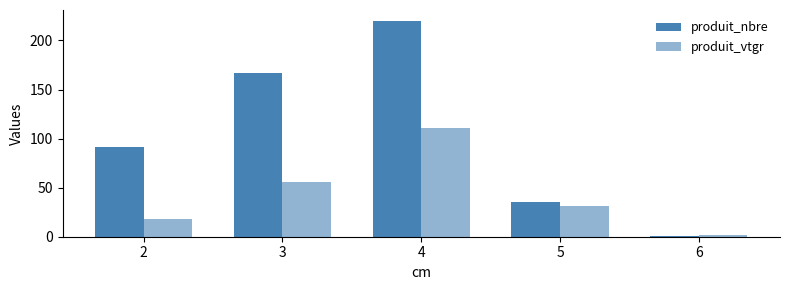

List the series in order of their overall mean, lowest first.

produit_vtgr, produit_nbre